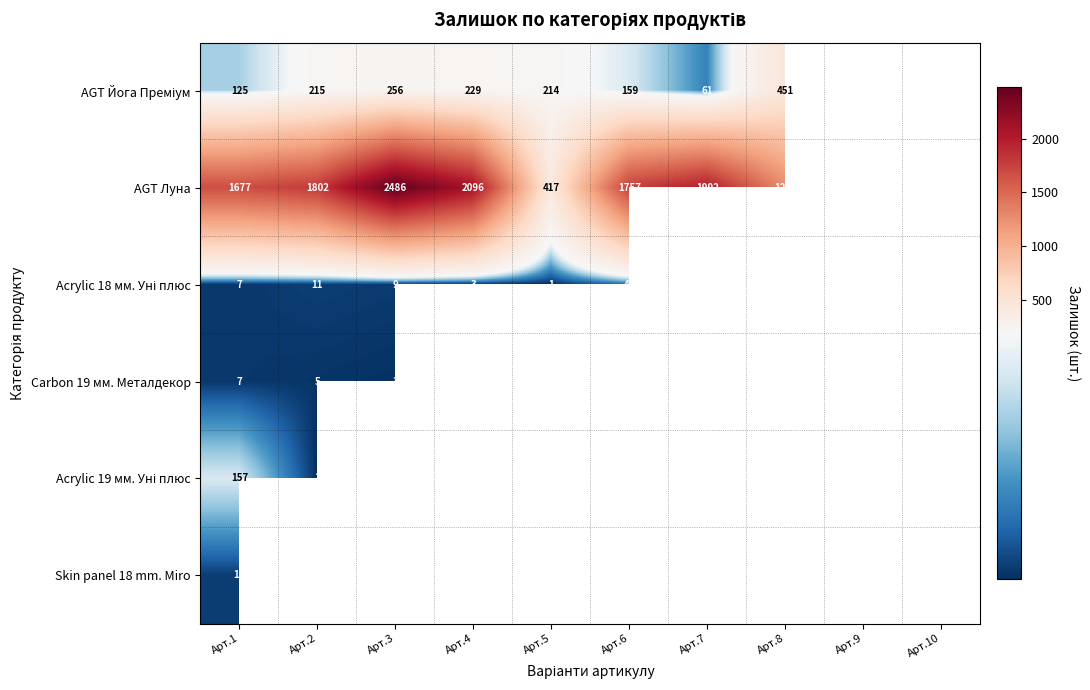

What is the spread (max minus min) of values at Арт.1?

1670